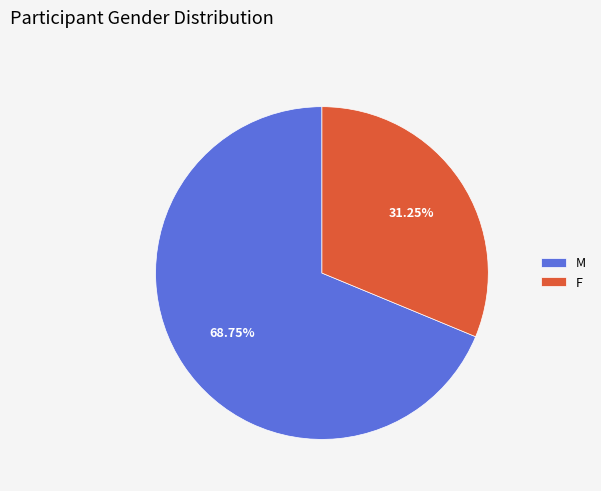

Combined, do F and M account for over 50%?

Yes